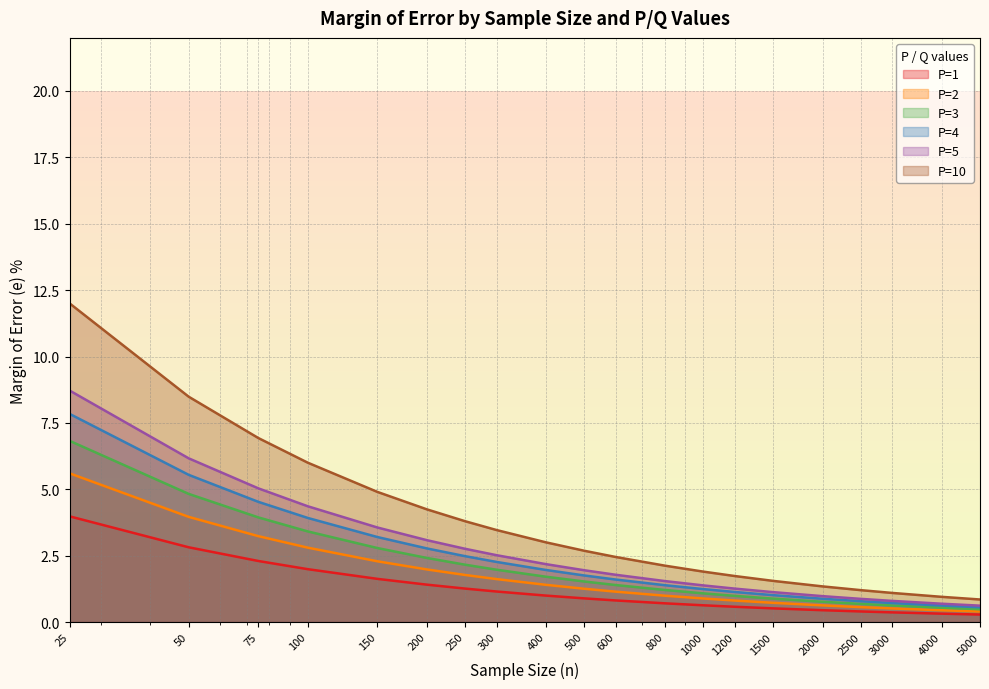

What is the sum of all P=5 values?

51.3